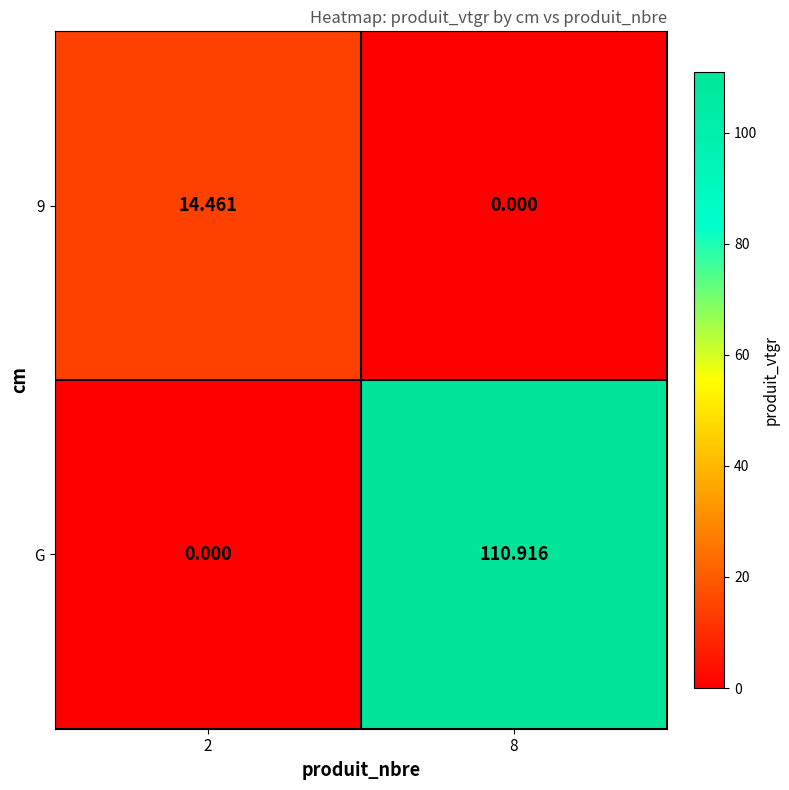

Is the value of 9 at 8 greater than the value of G at 8?

No